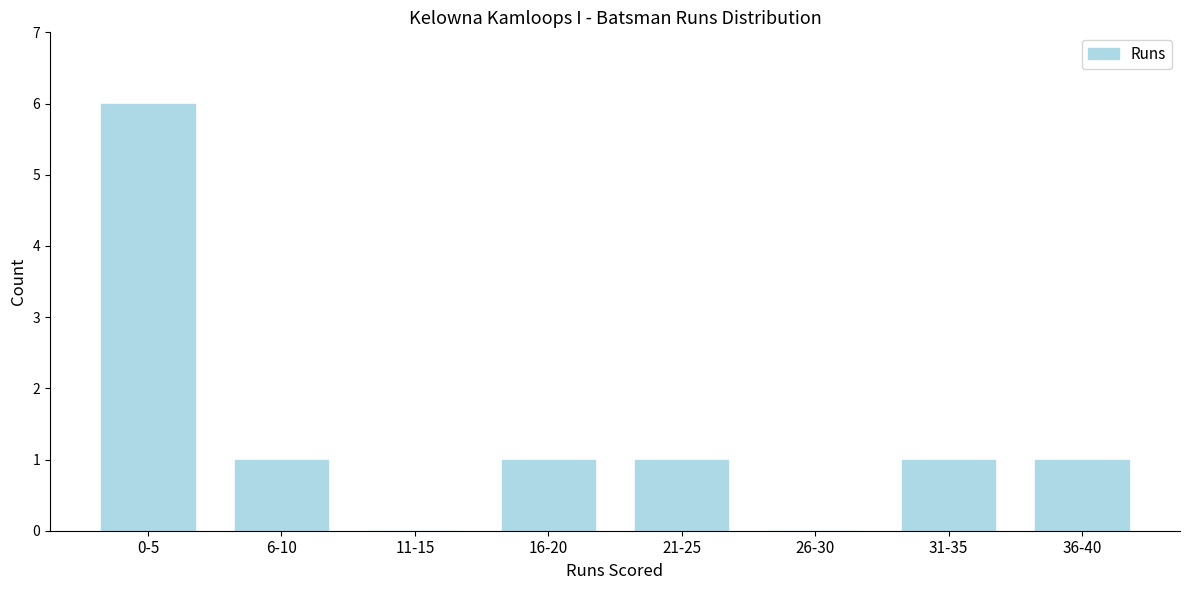

Reading left to right, transcribe all the data shown in this chart.

0-5=6	6-10=1	11-15=0	16-20=1	21-25=1	26-30=0	31-35=1	36-40=1